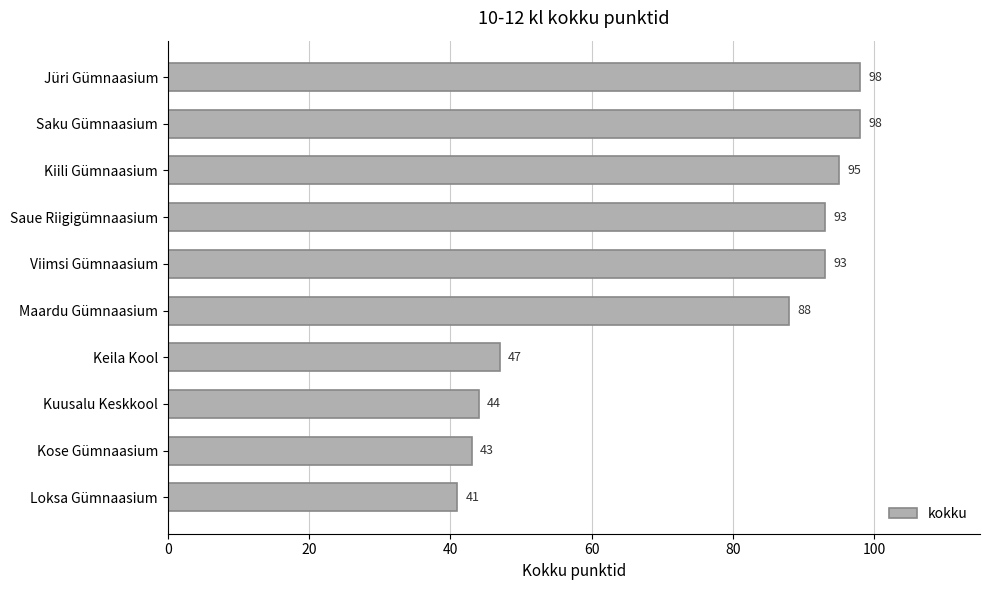

Are the bars grouped side by side (vs. stacked)?

No